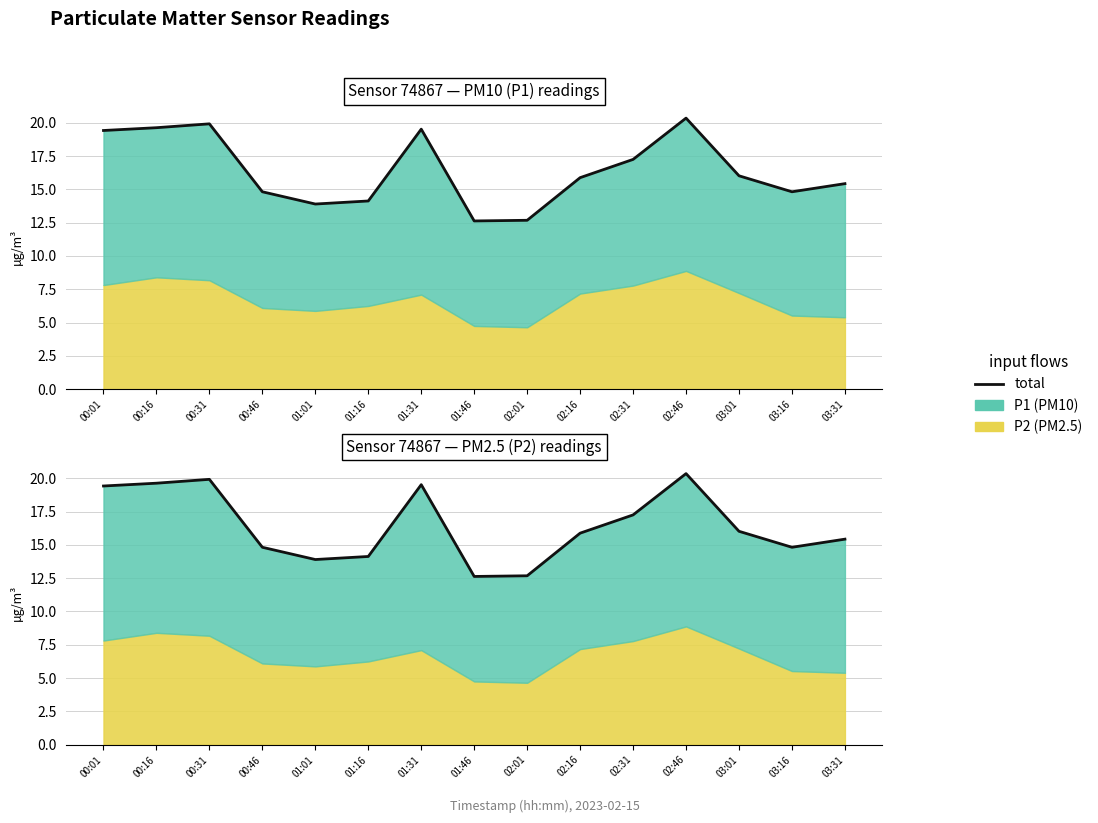

The chart shows a value of 22.1 at 02:16. True or false?

False